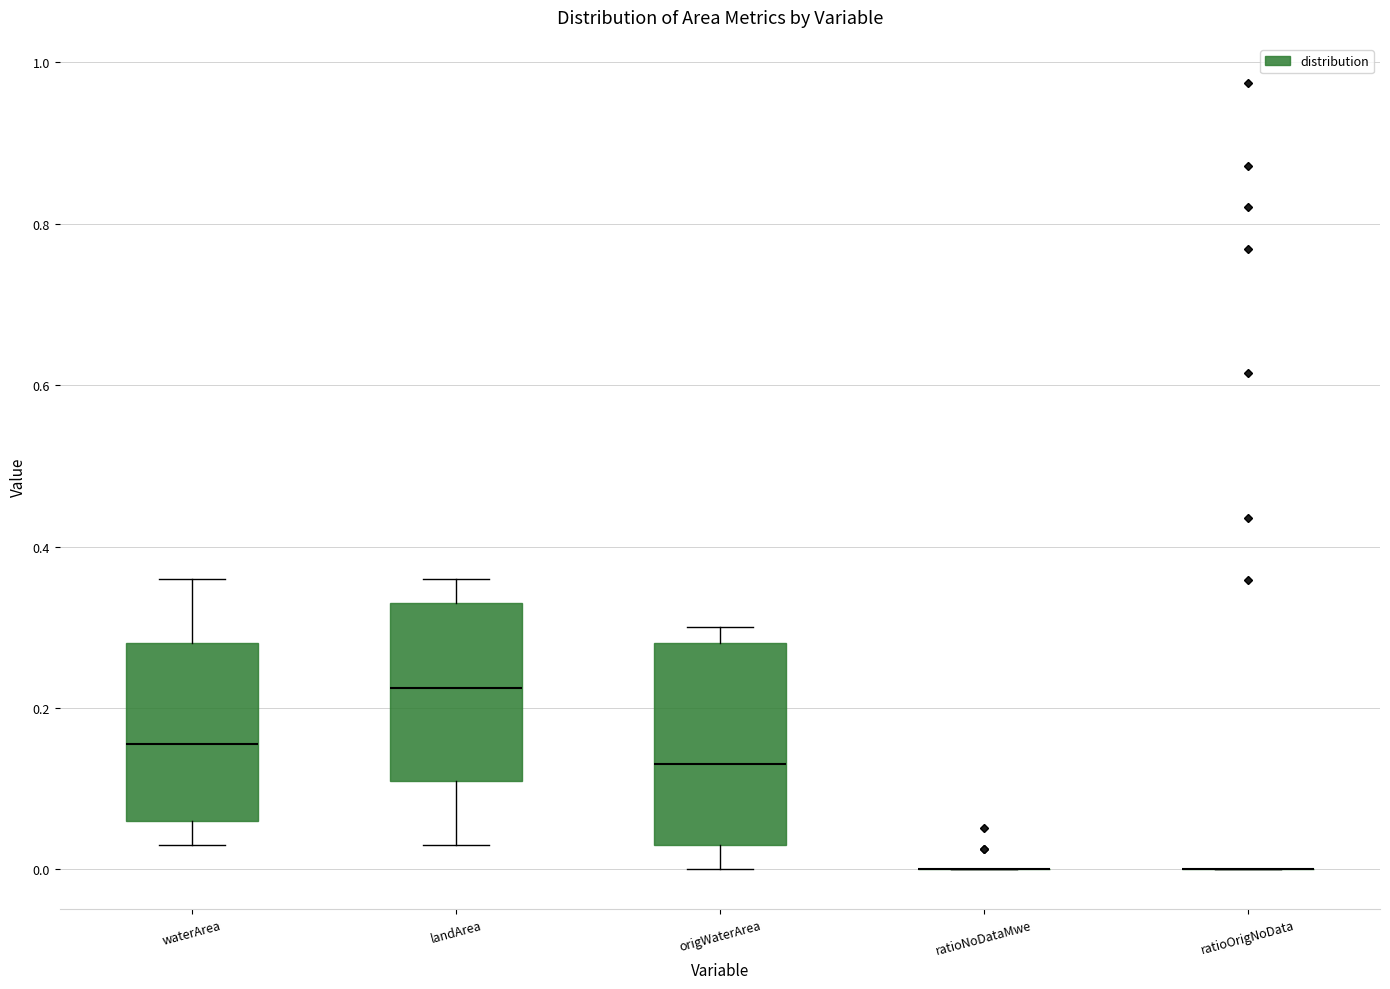

Comparing the boxes themselves (not the whiskers), which one is the tallest?

origWaterArea